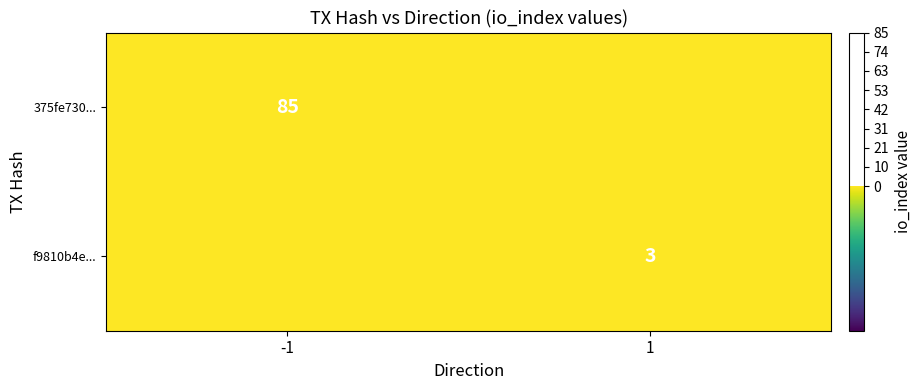

True or false: 375fe730... has a value of 85 at -1.

True